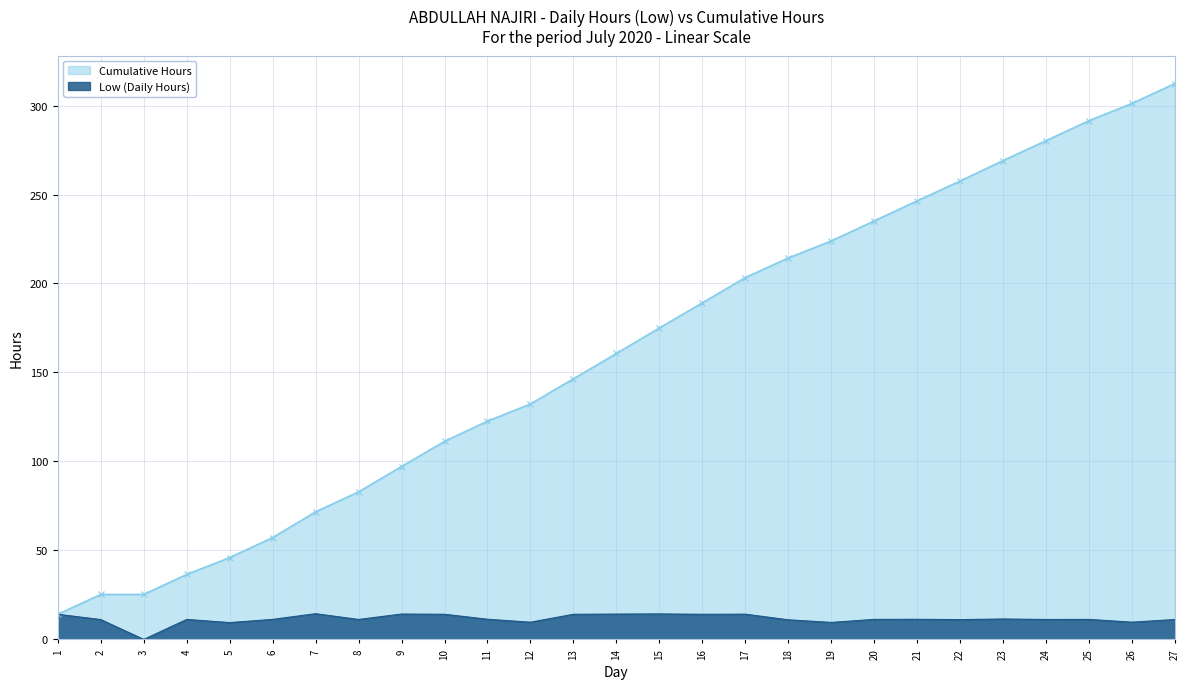

What is the sum of the Cumulative Hours values at 25 and 6?

348.7